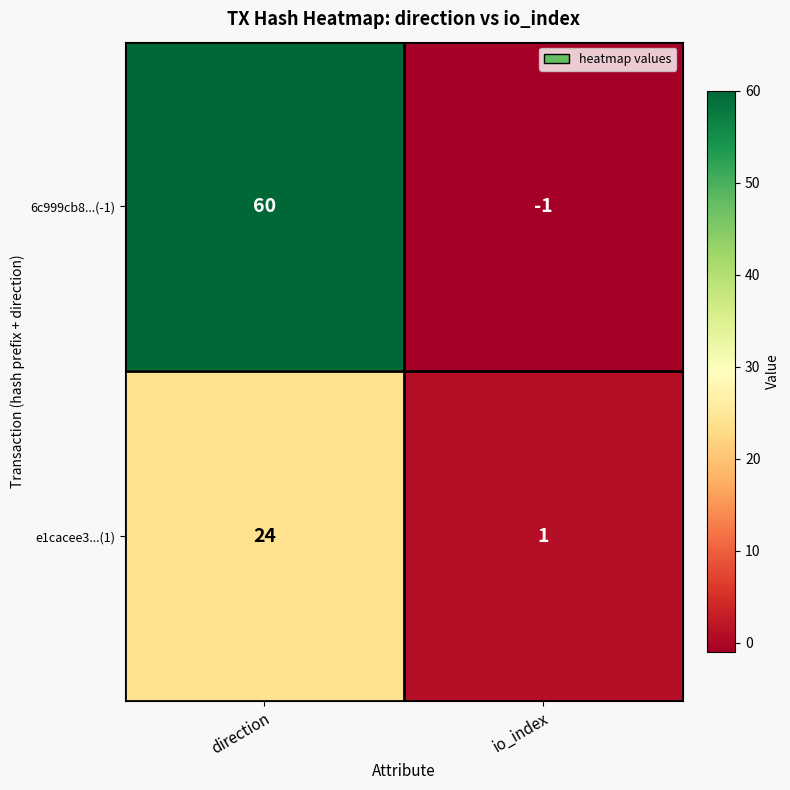

What is the greatest value displayed?

60